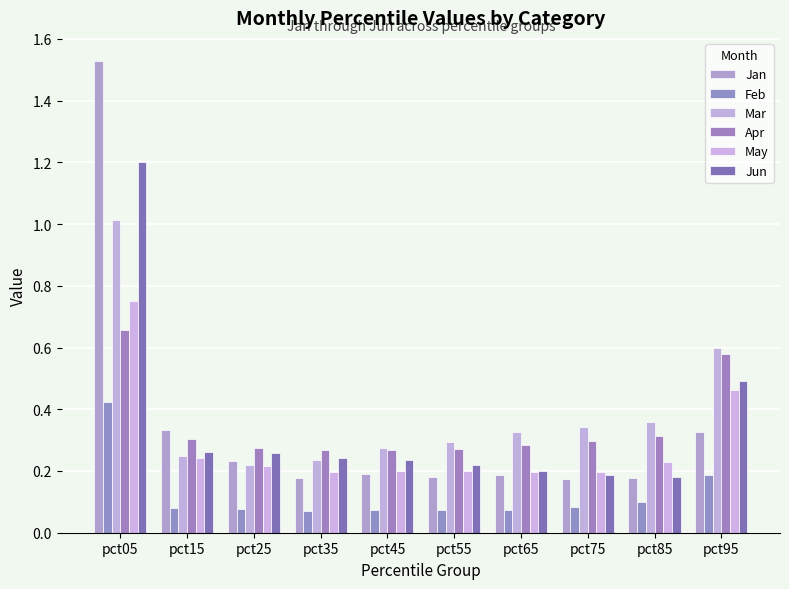

What is the difference between the highest and lowest values at pct95?

0.4